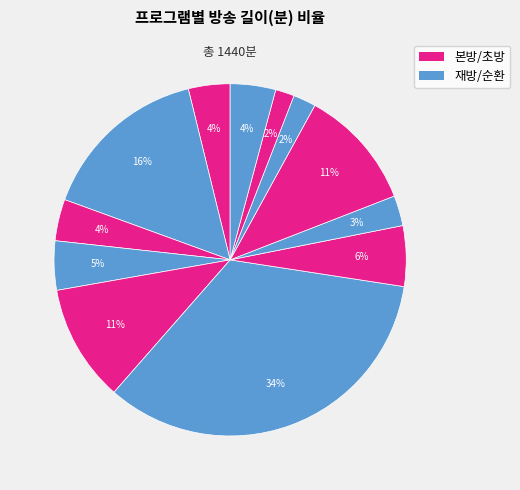

What is the smallest slice in the pie chart?

오늘부터 운동뚱